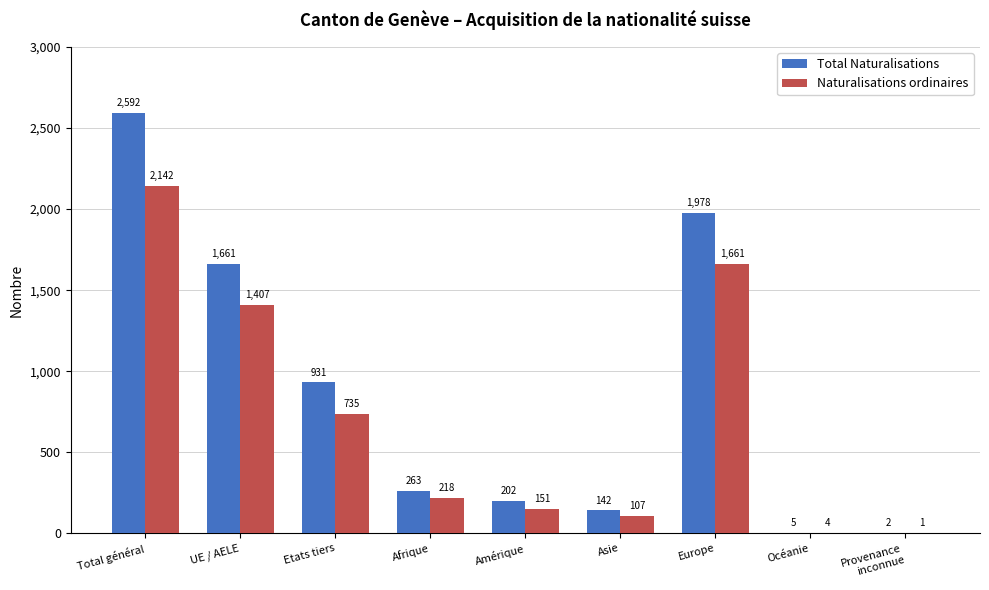

True or false: Naturalisations ordinaires has a value of 1407 at UE / AELE.

True